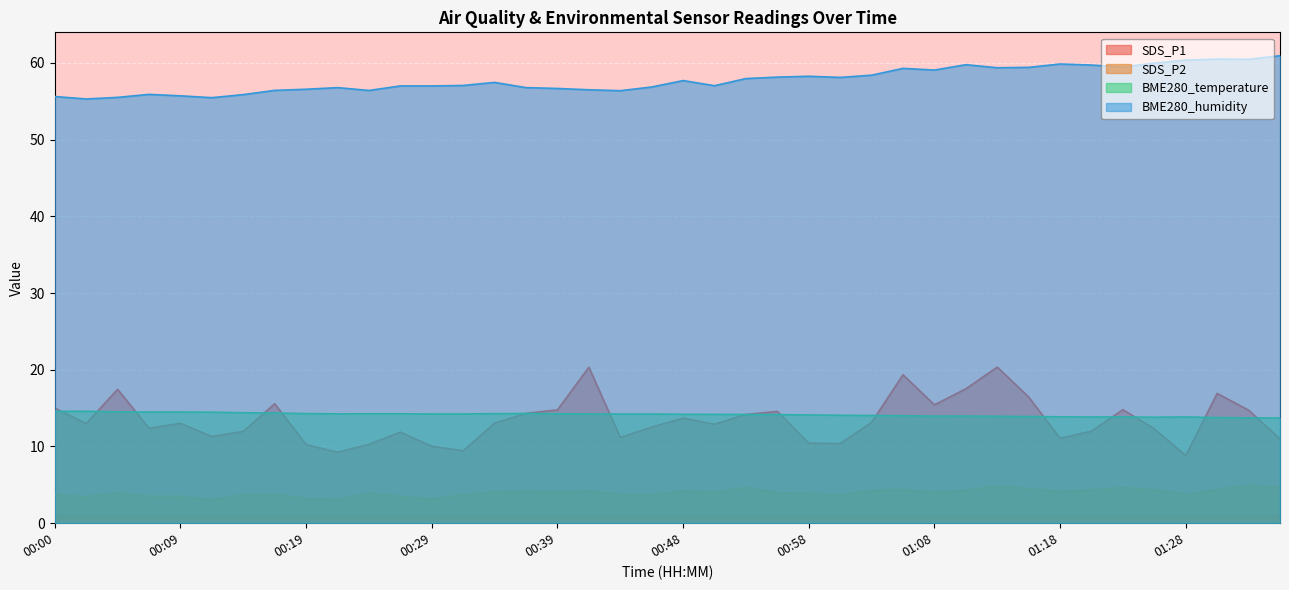

Which series has the largest range (max minus min)?

SDS_P1